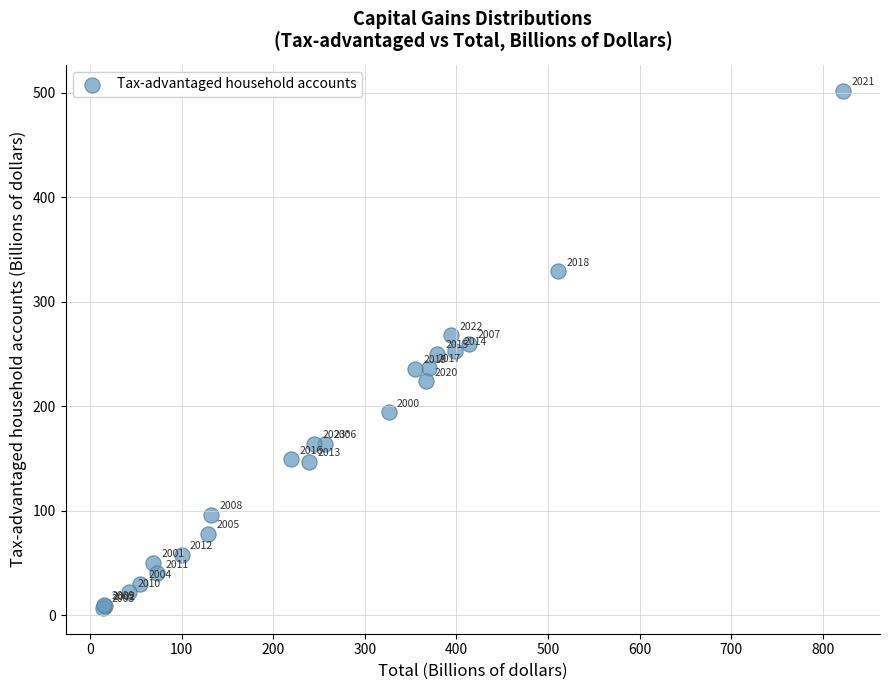

What Y value in the scatter plot is closest to 254?

253